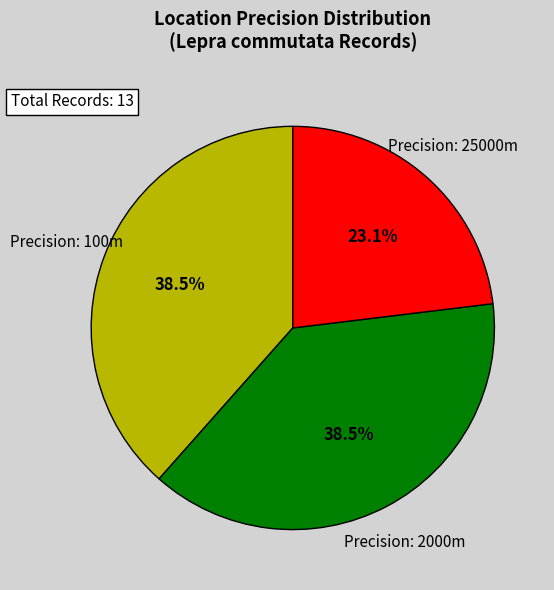

Is there a majority slice in this chart?

No